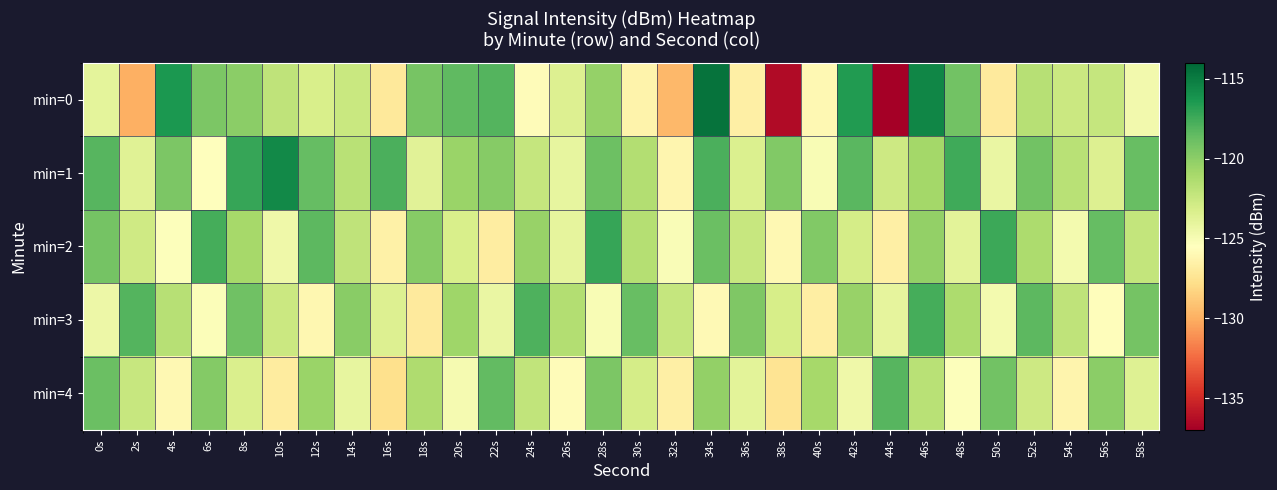

What is the spread (max minus min) of values at 50s?

9.6